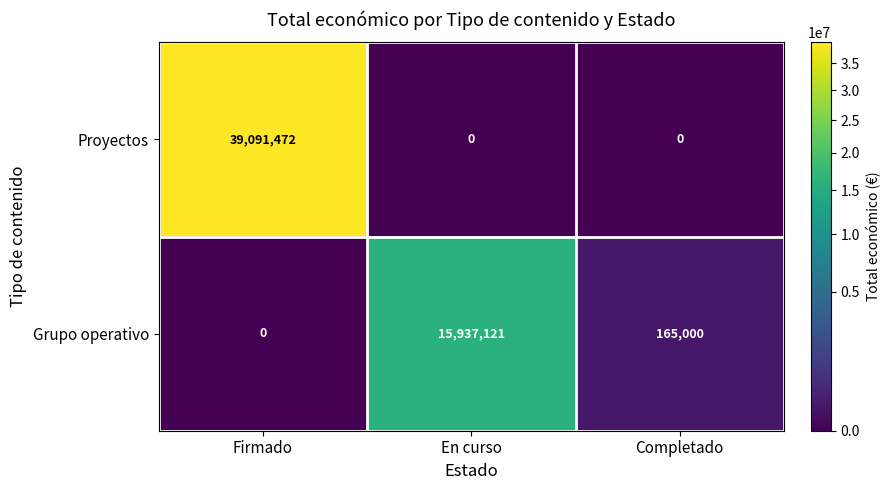

At how many categories does at least one series exceed 27420452?

1